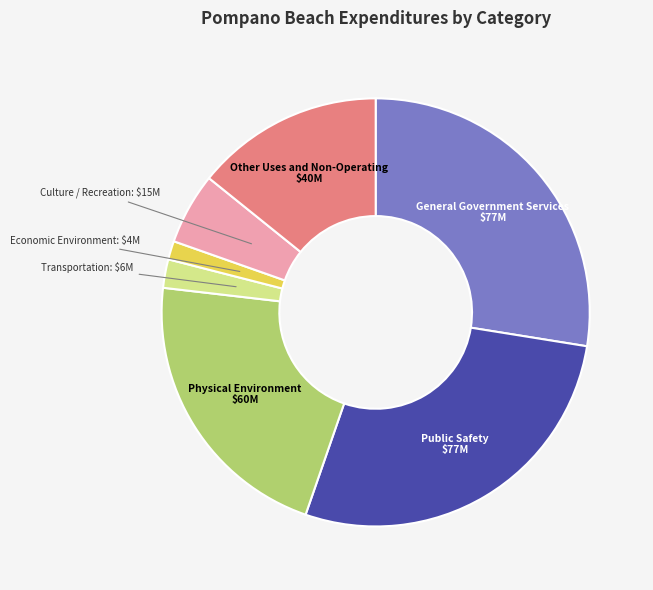

Is there any slice that represents more than half of the pie?

No